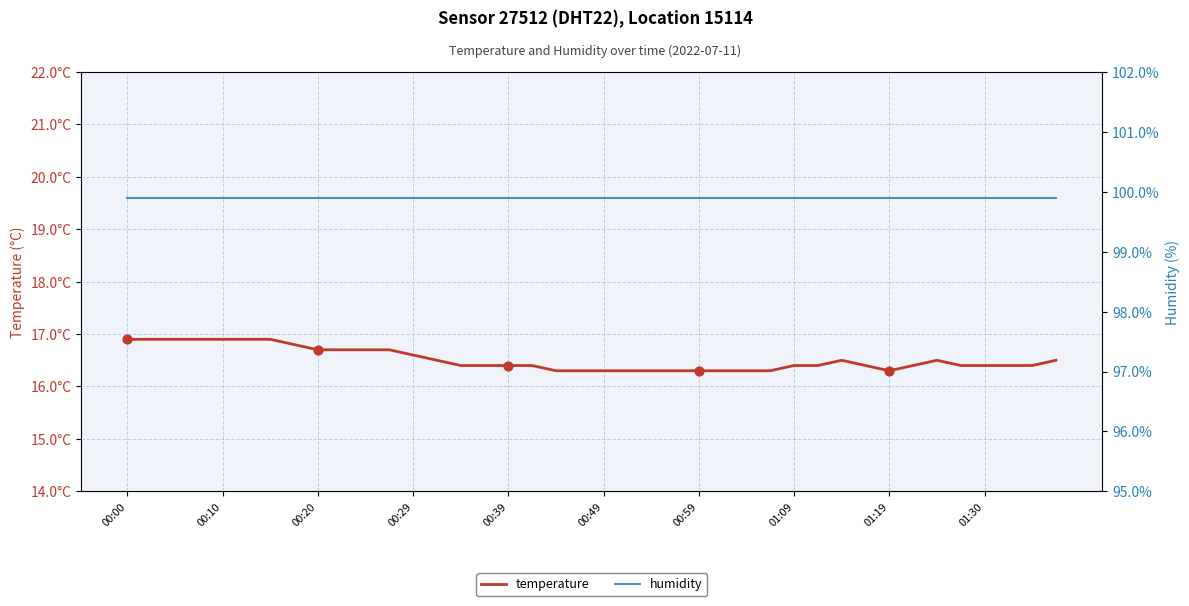

At how many categories does at least one series exceed 93?

40